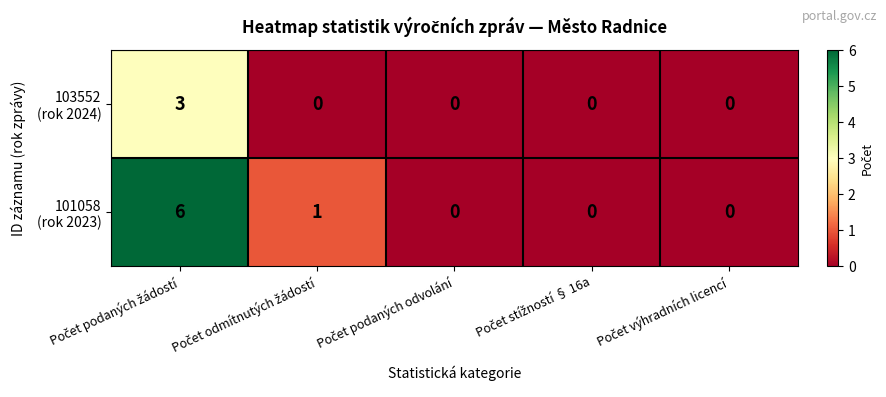

How many categories are shown in the chart?

5